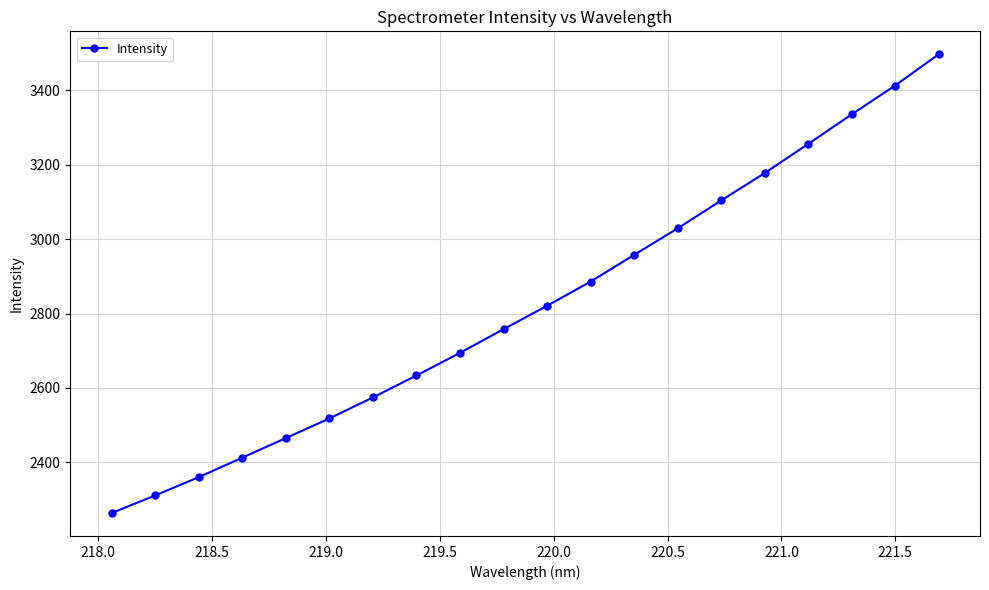

What is the difference between the maximum and minimum values?

1233.3